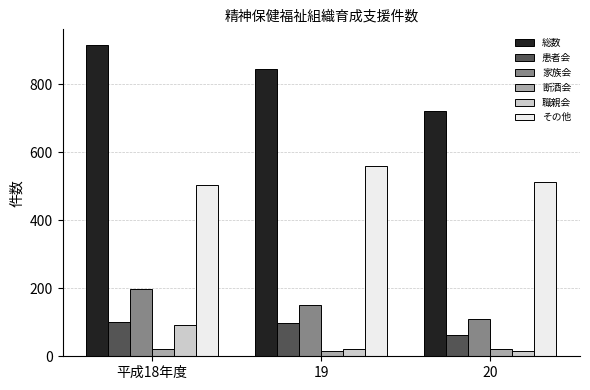

Which series has the largest range (max minus min)?

総数